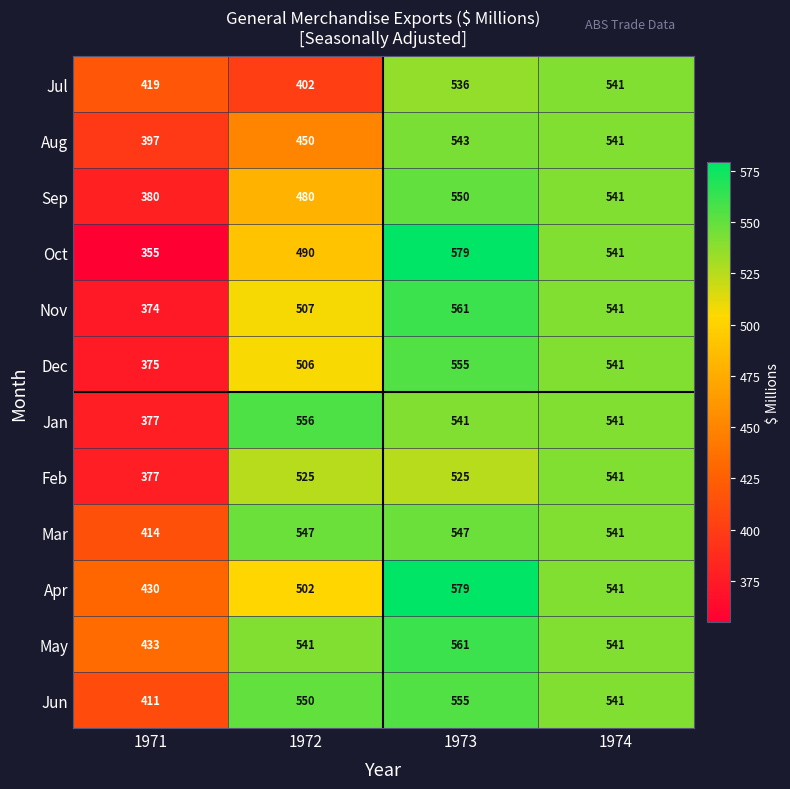

What value does the Jul series have at 1971, to the nearest 10?

420